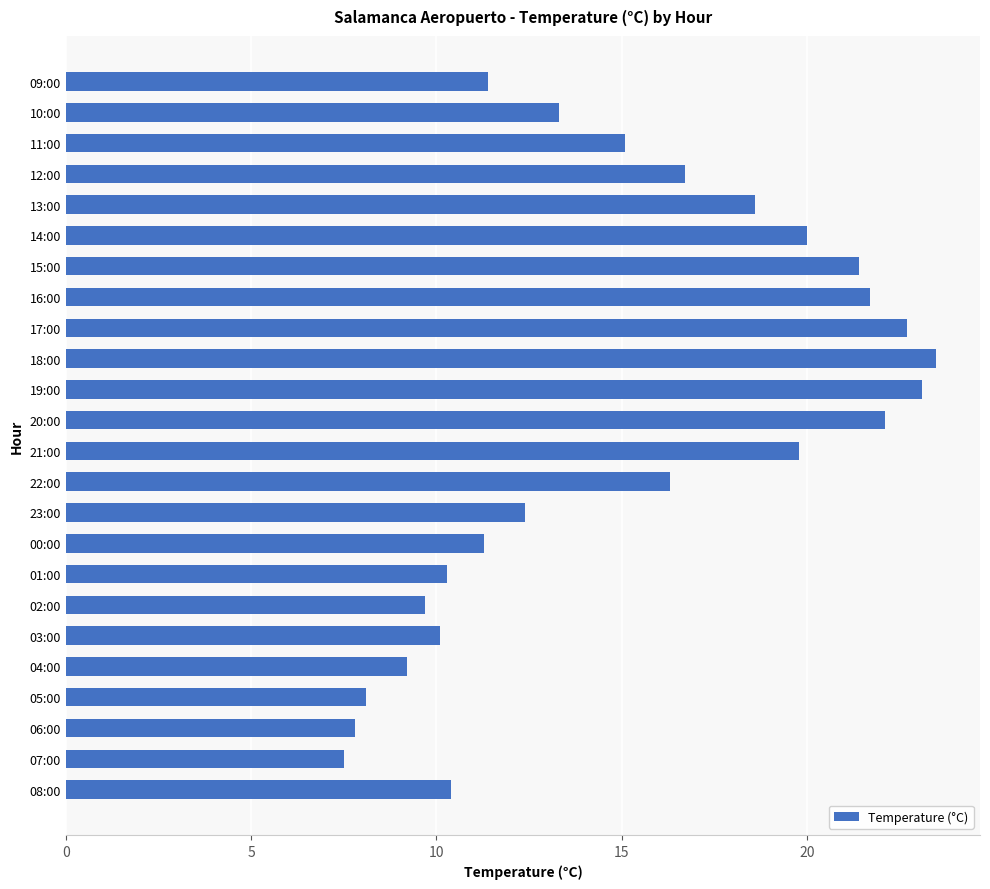

Approximately how many times larger is the value at 23:00 compared to 14:00?

0.6